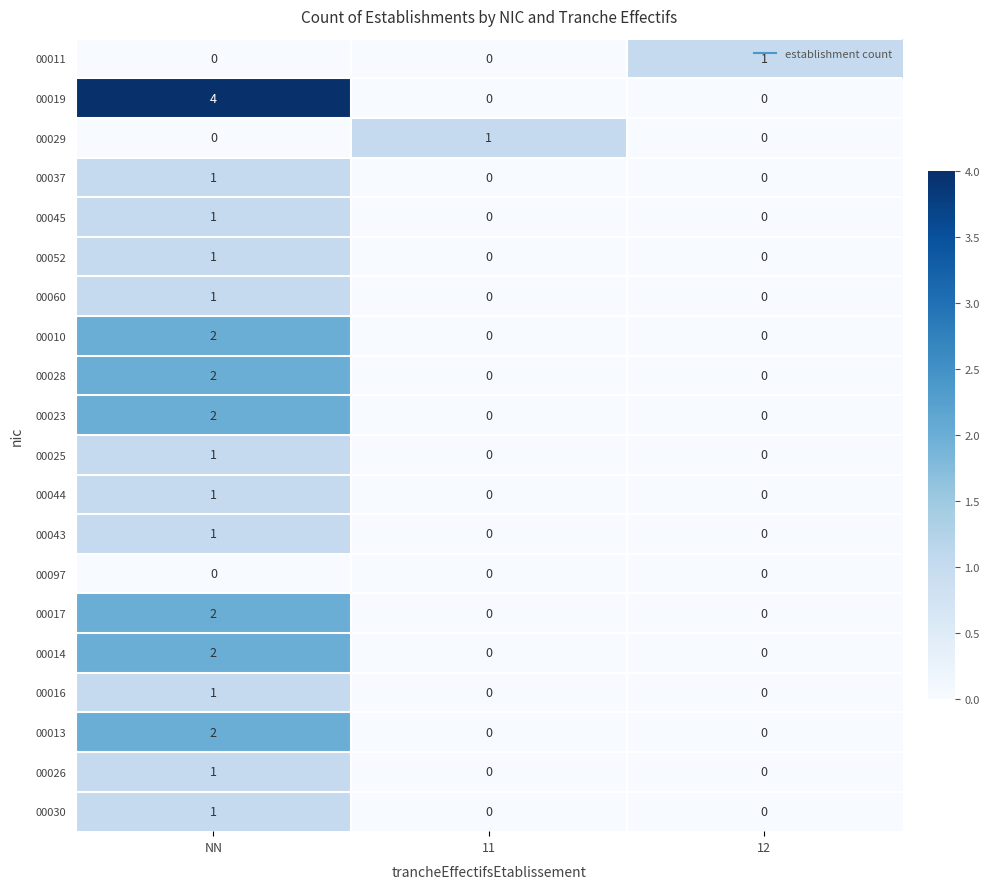

How many data points in 00028 are above 0?

1